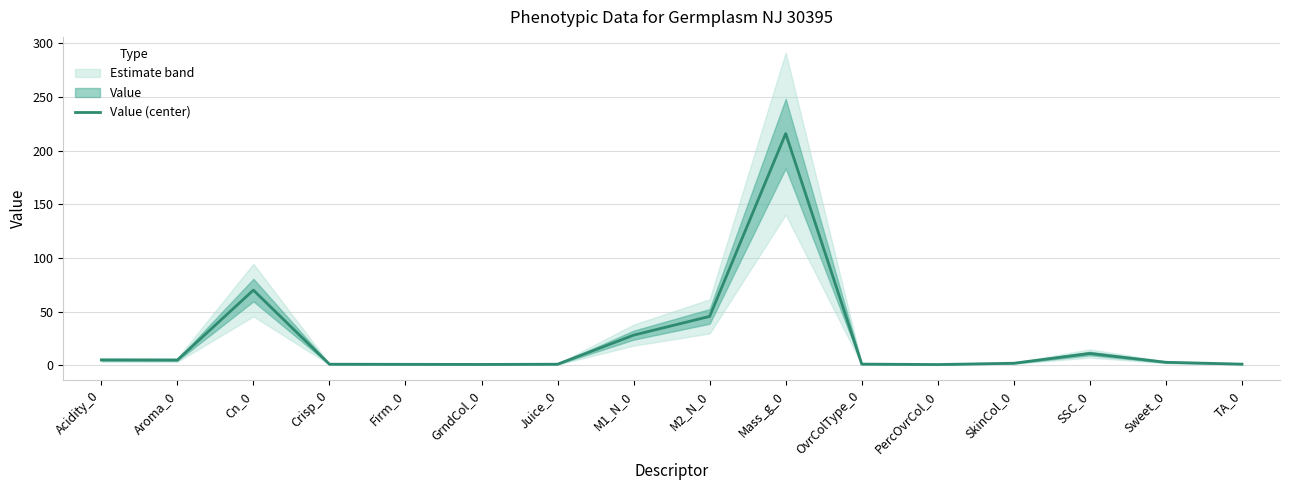

What position from the left is TA_0?

16